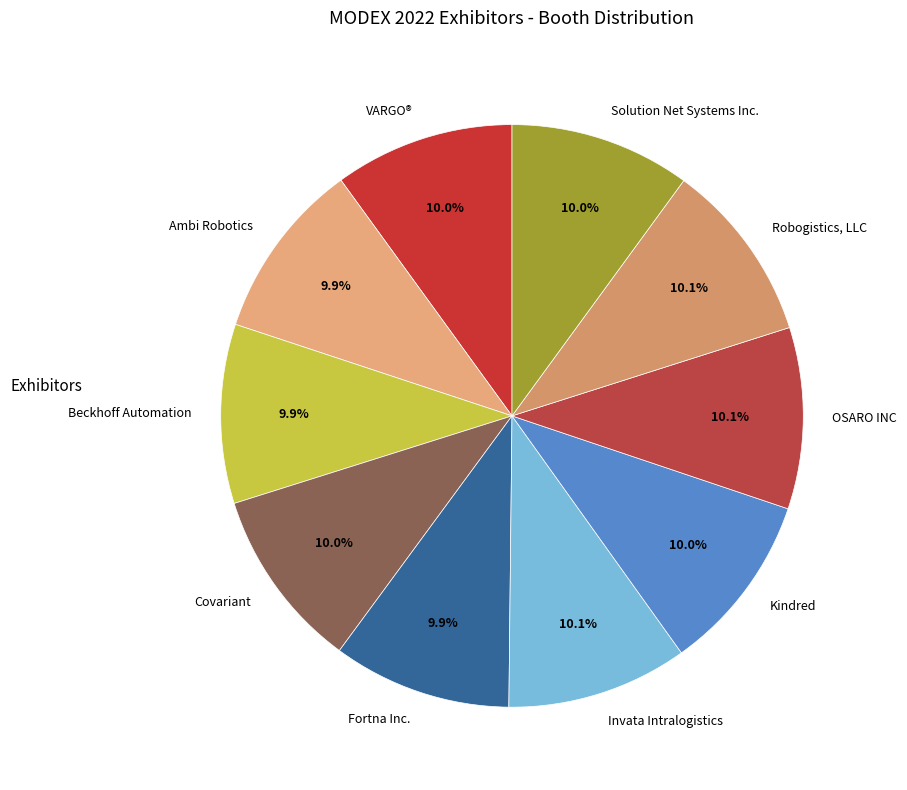

The Invata Intralogistics slice represents 10% of the pie. True or false?

True